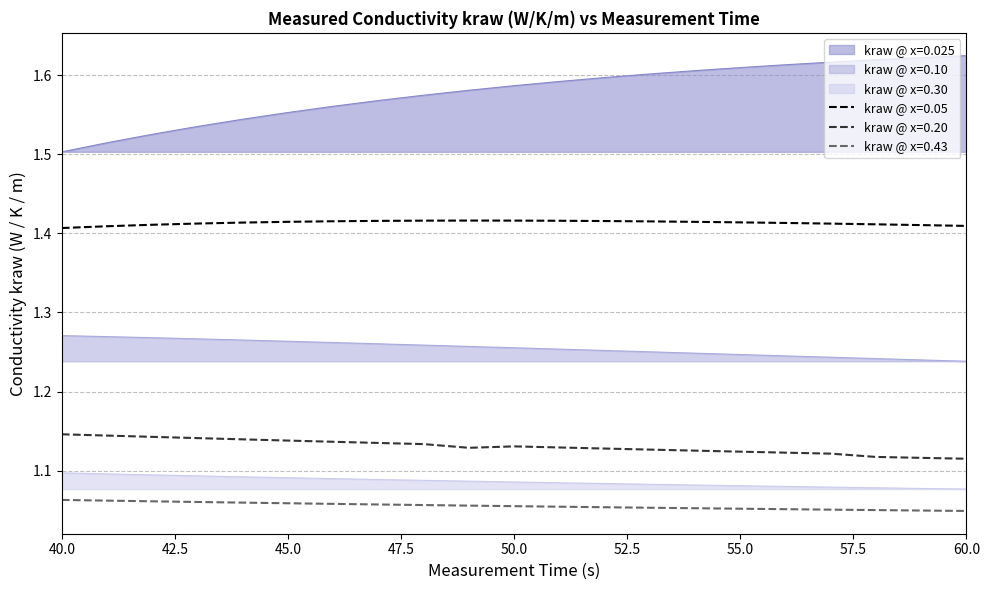

How many lines are shown in the chart?

6